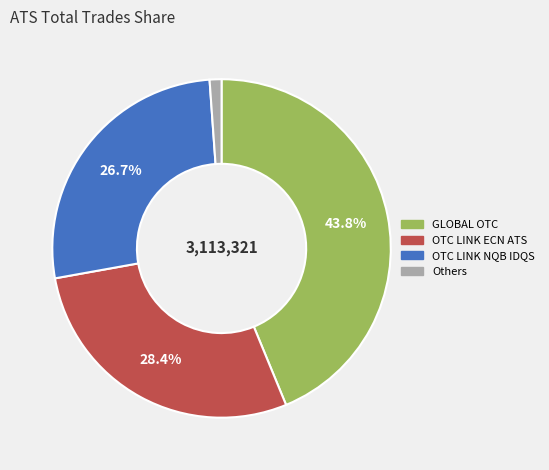

Count the number of slices in the pie.

4